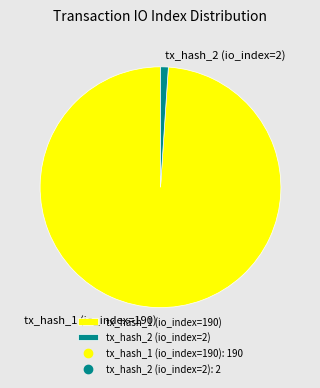

How many slices are in this pie chart?

2